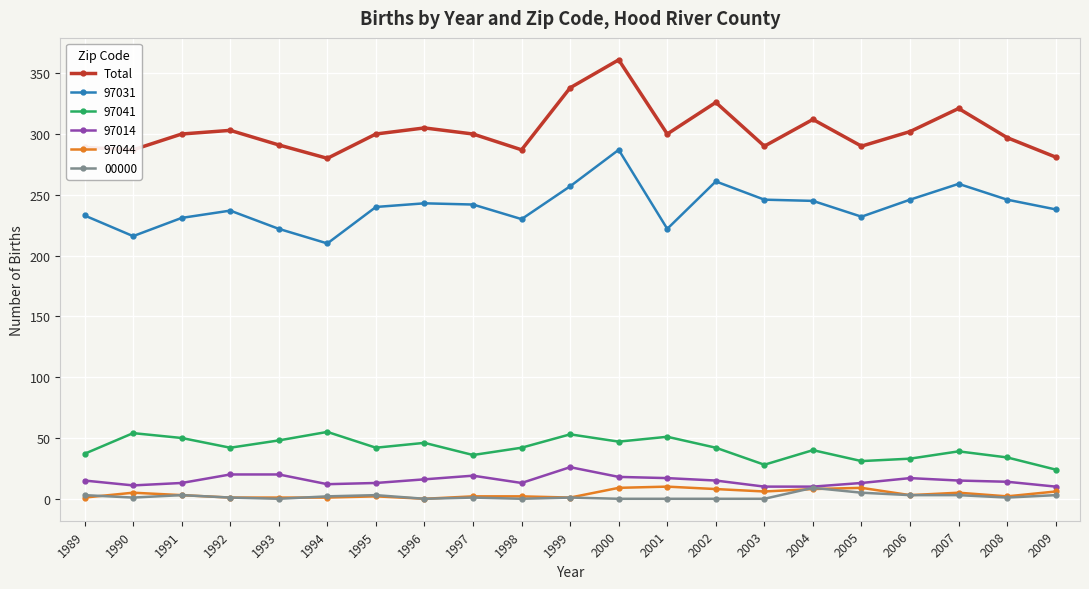

True or false: 97031 has more than 2 points higher than both neighbors.

True